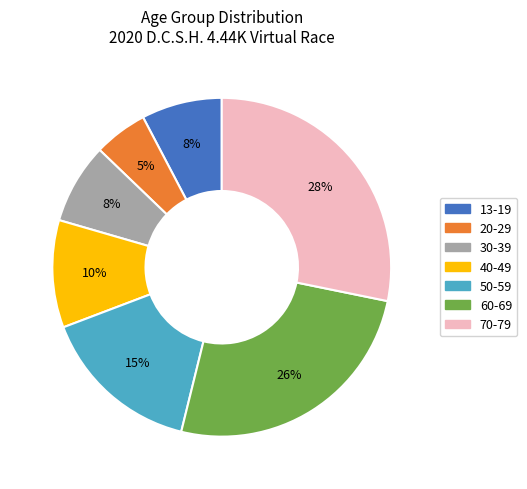

To the nearest percent, what is the difference between the largest and smallest slice percentages?

23%